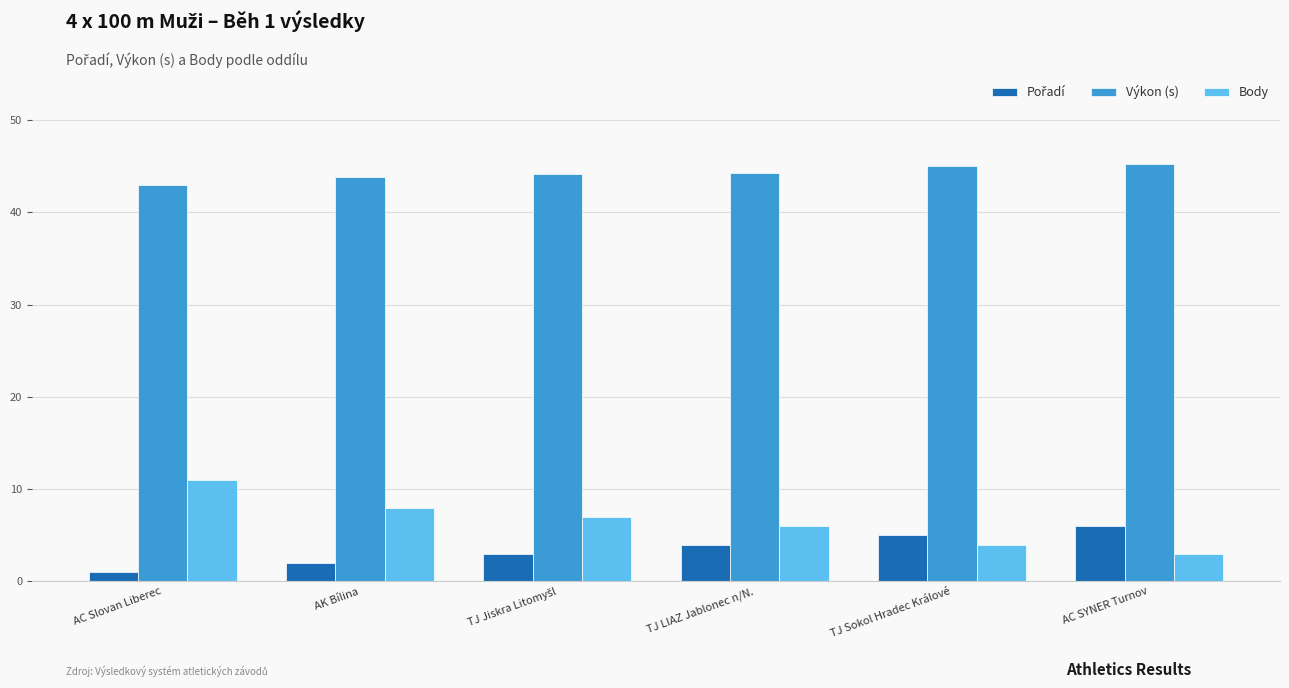

The Výkon (s) series shows 44.3 at TJ LIAZ Jablonec n/N.. True or false?

True